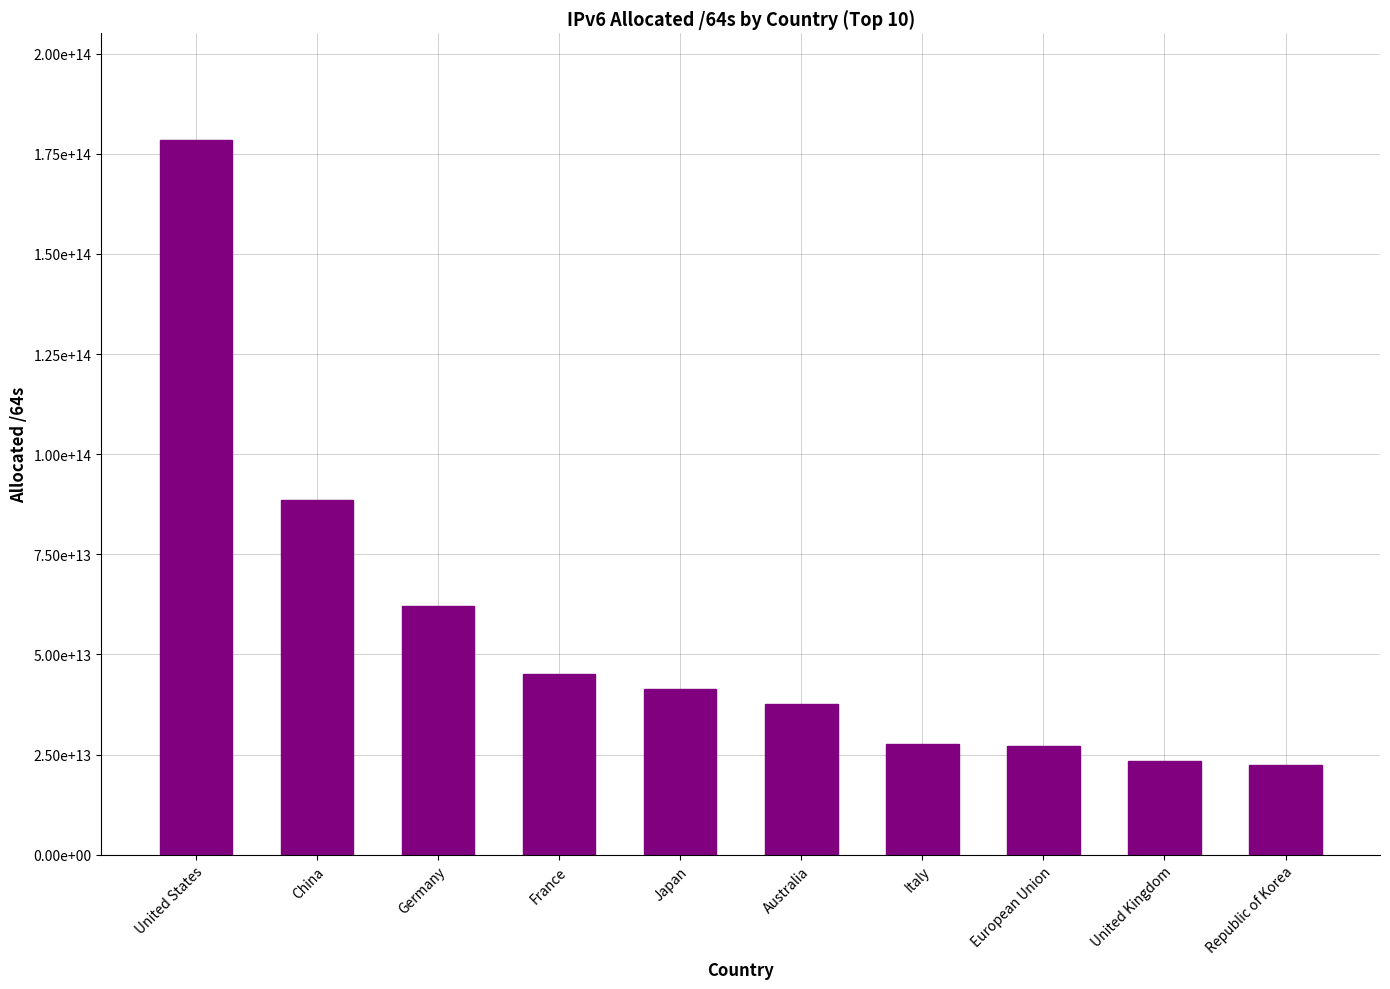

Does the chart contain any negative values?

No